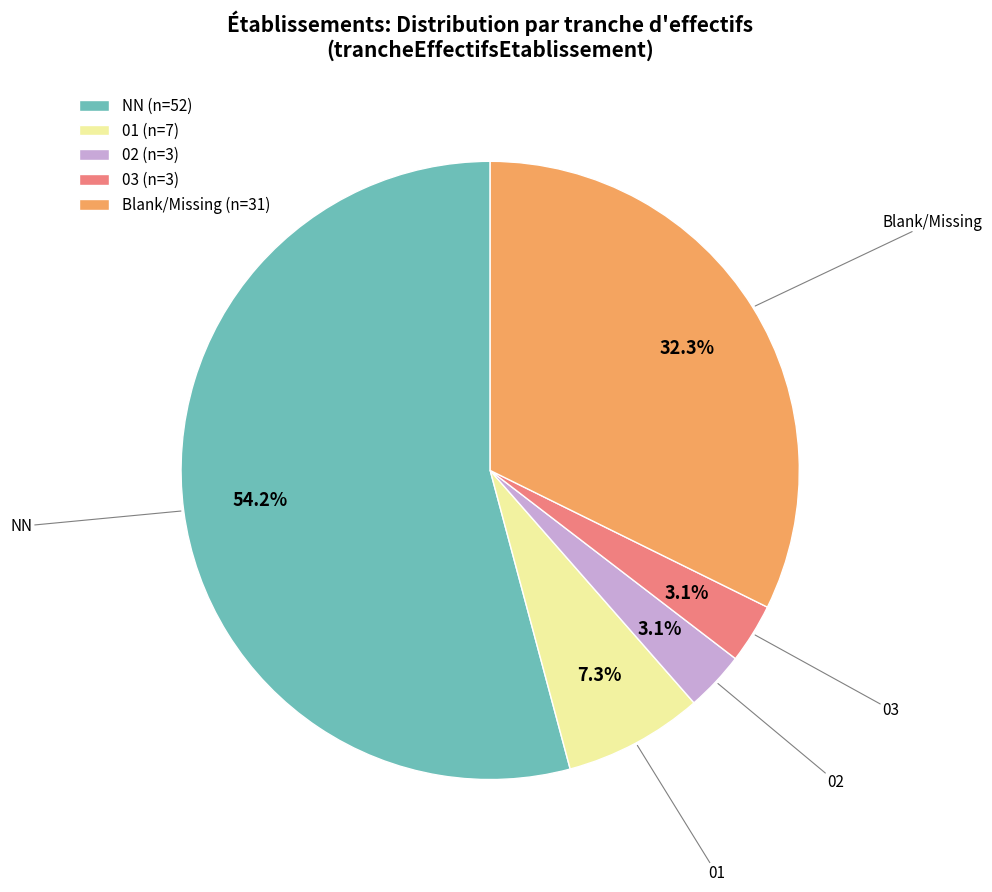

To the nearest percent, what is the difference between the largest and smallest slice percentages?

51%